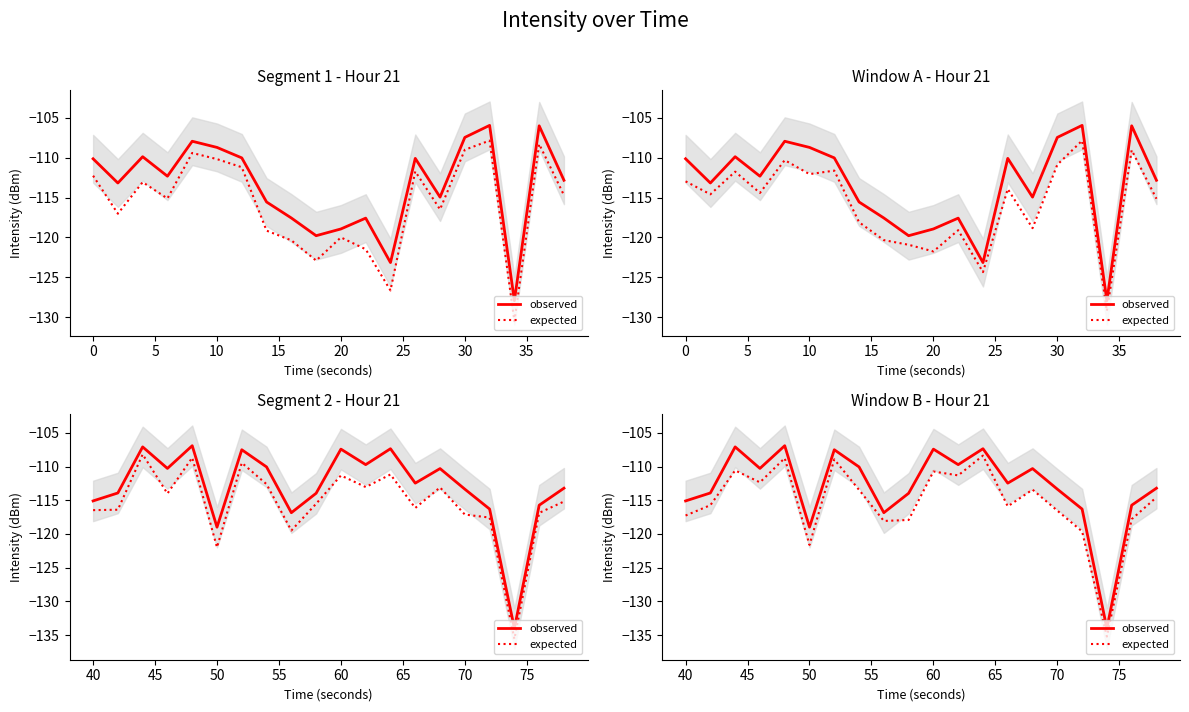

What are all the series names shown in the legend?

observed, expected